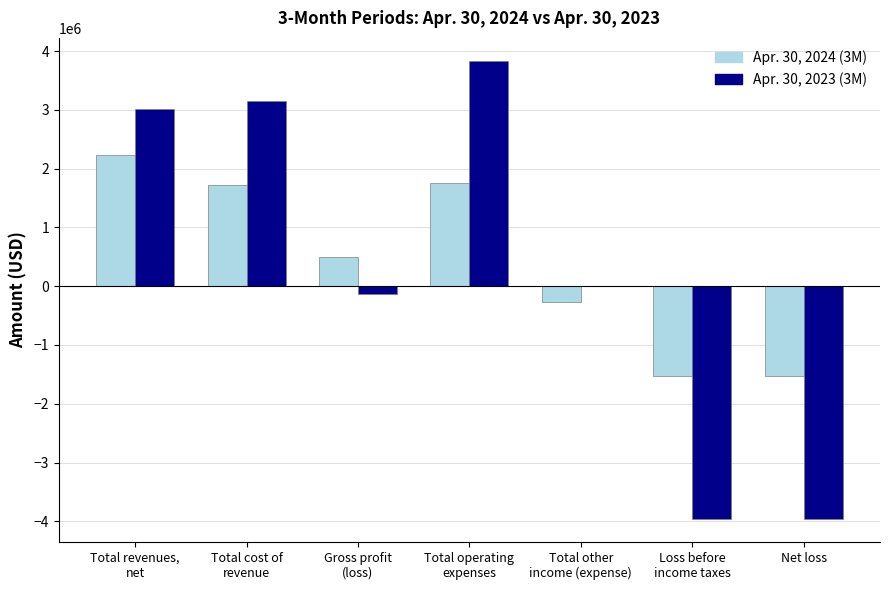

True or false: Apr. 30, 2024 (3M) has a value of -1527178 at Net loss.

True